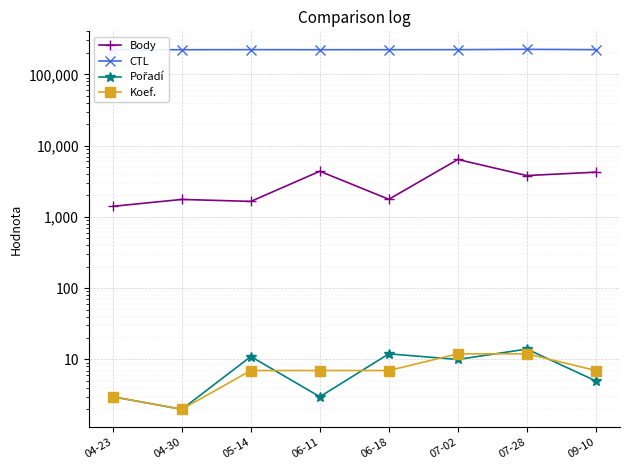

At which category does Body reach its first local valley?

05-14